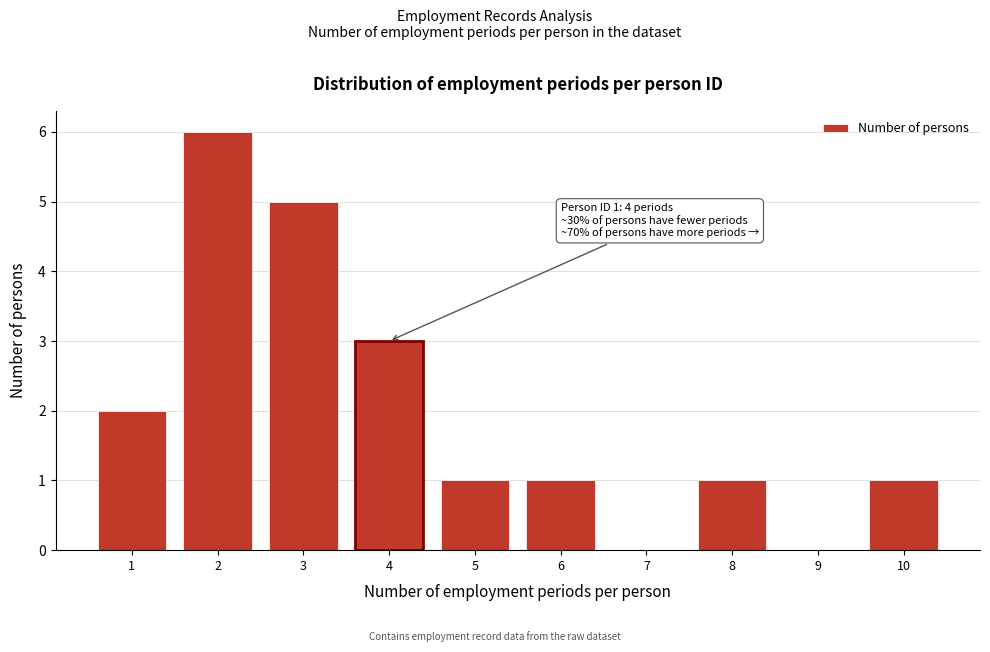

Over which range of the x-axis is the bar tallest?

1.5 to 2.5